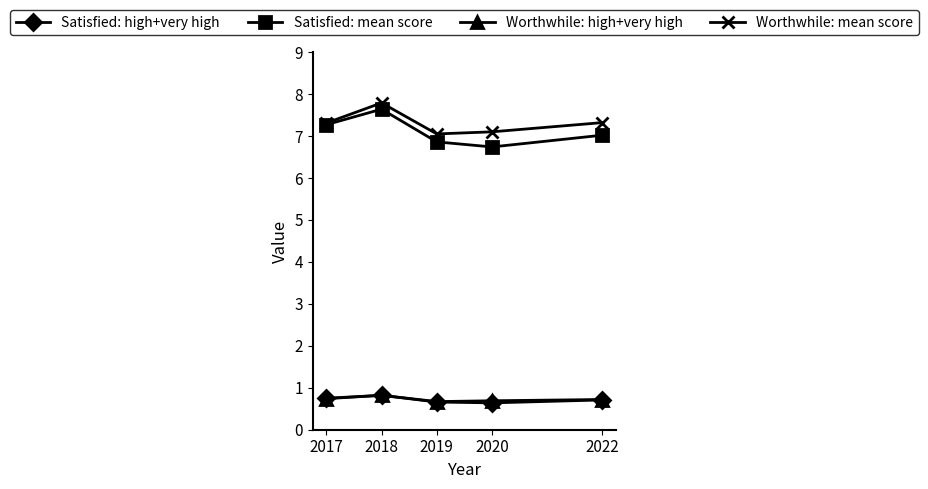

How many Satisfied: high+very high values are between 0 and 1?

5